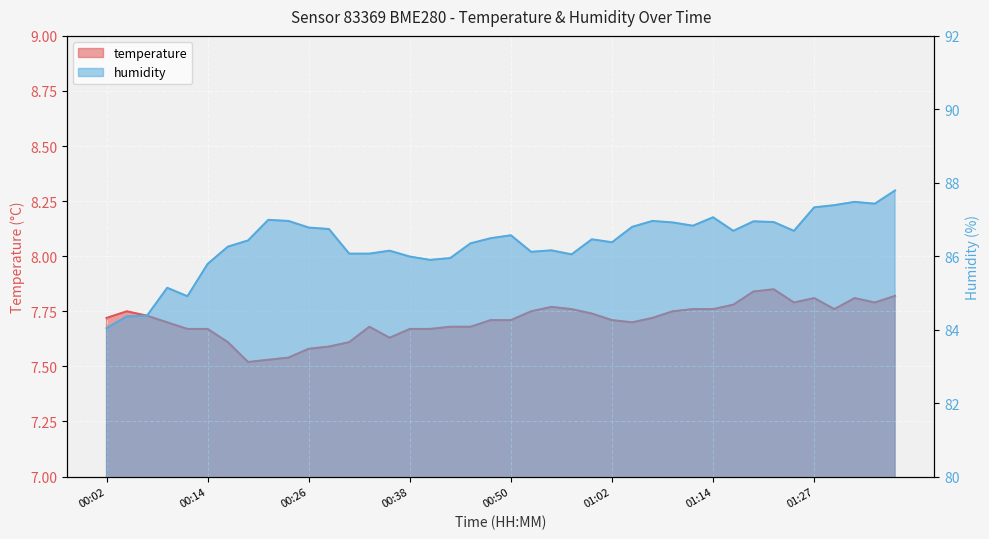

What is the minimum value for humidity?

84.0